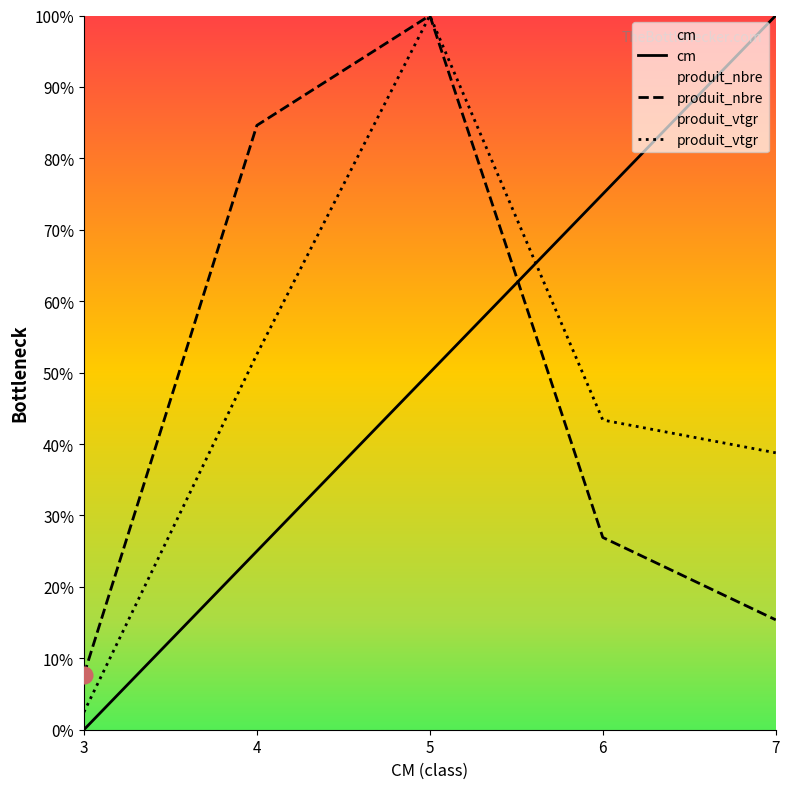

How many lines are shown in the chart?

3